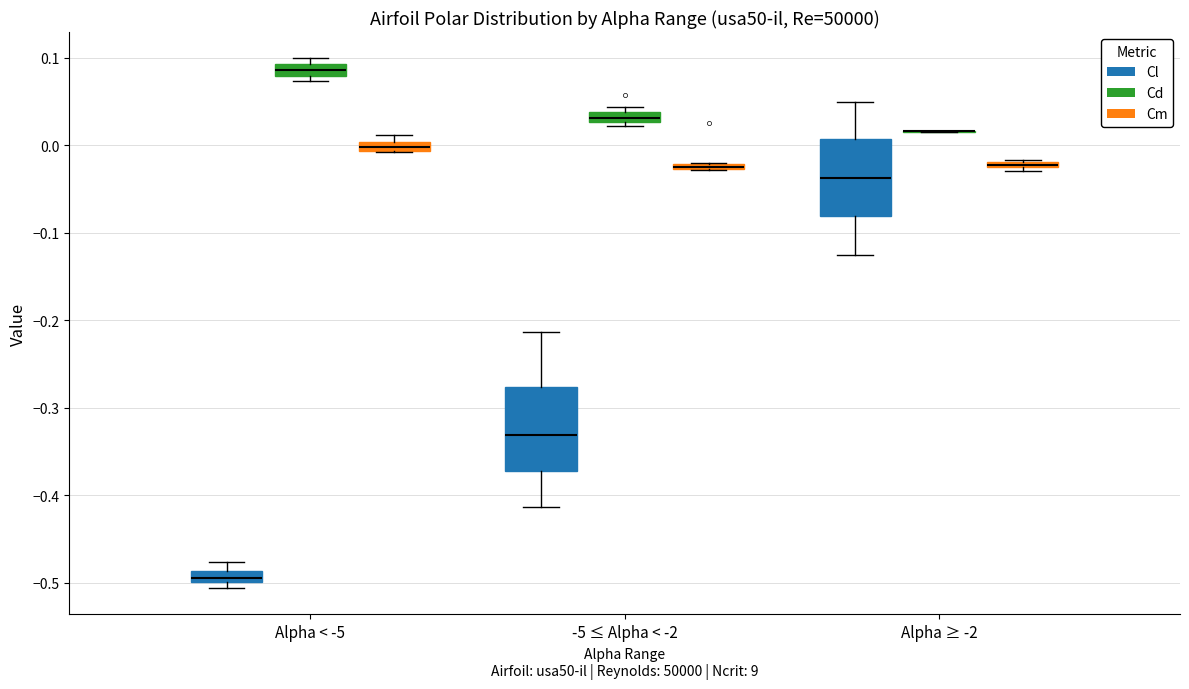

Where does the upper whisker of the box for -5 ≤ Alpha < -2 (Cl) end on the y-axis? The values are not printed on the chart, so give them approximately, as read against the axis.

-0.21